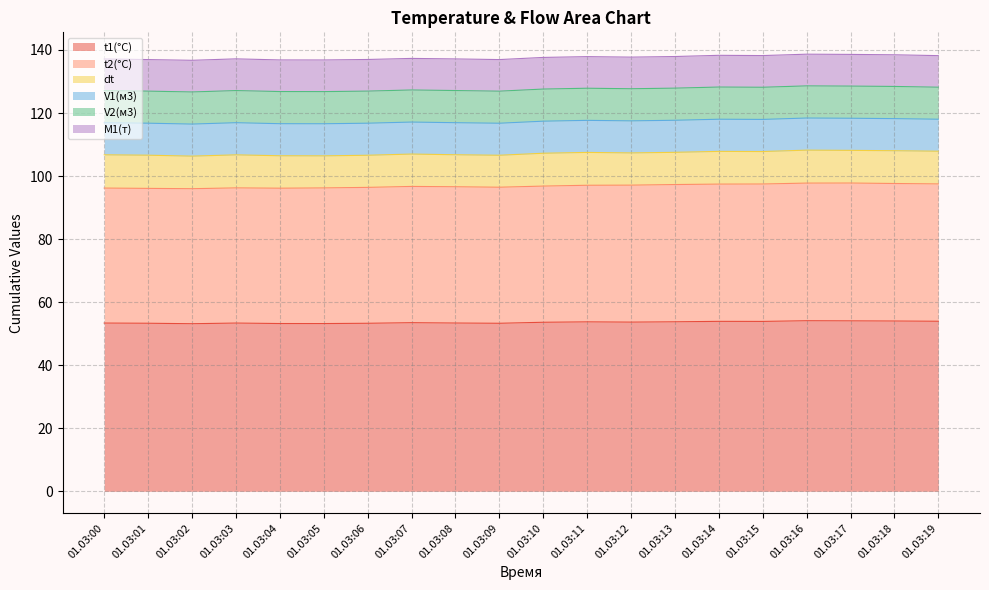

How many data points does each series have?

20